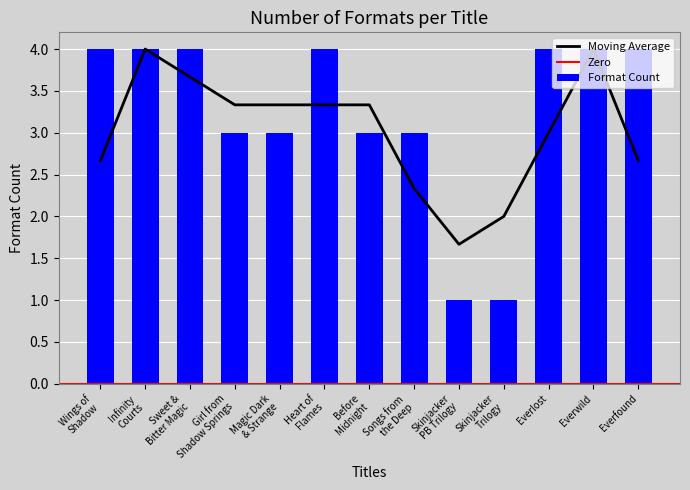

The value of Format Count at Everwild is 3. True or false?

False